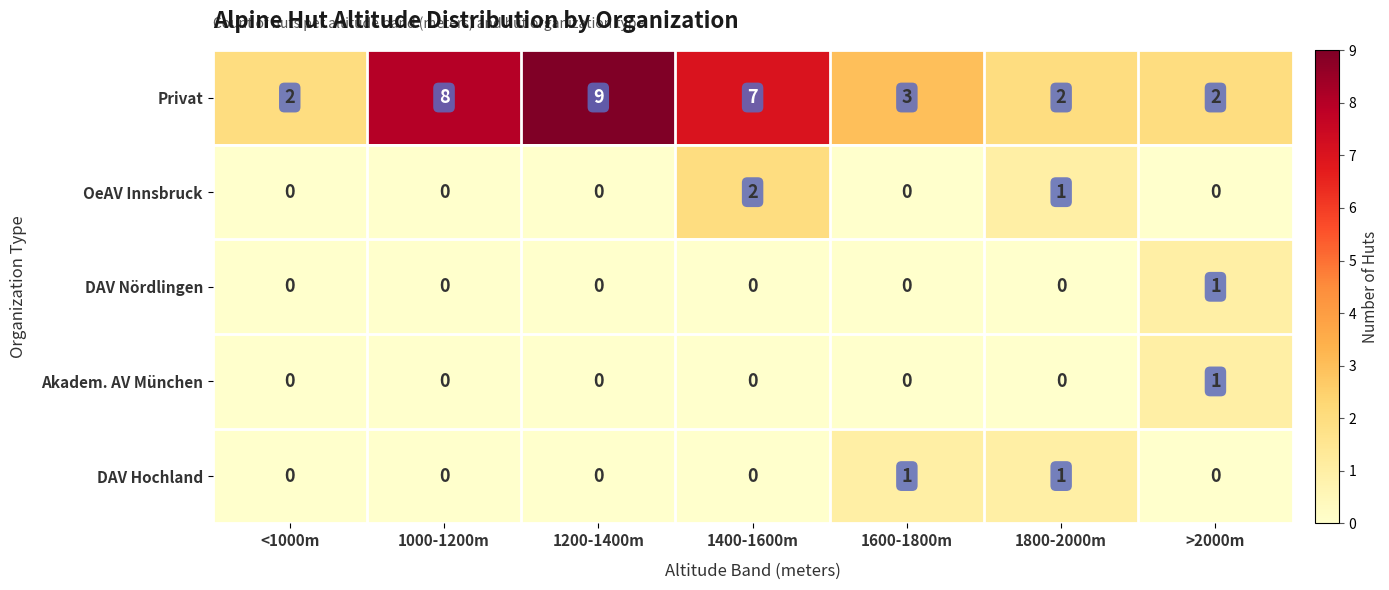

Which series has the widest spread of values?

Privat